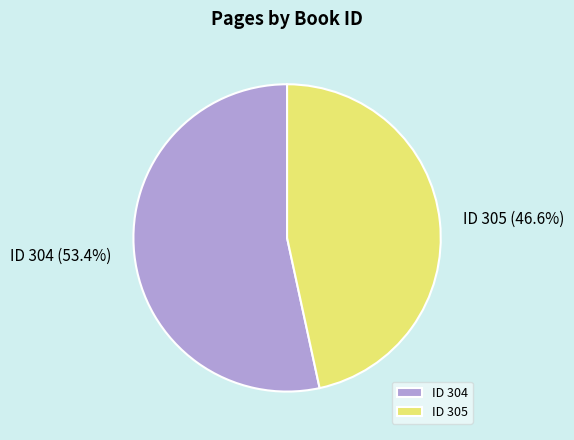

Which category has the biggest portion of the pie?

ID 304